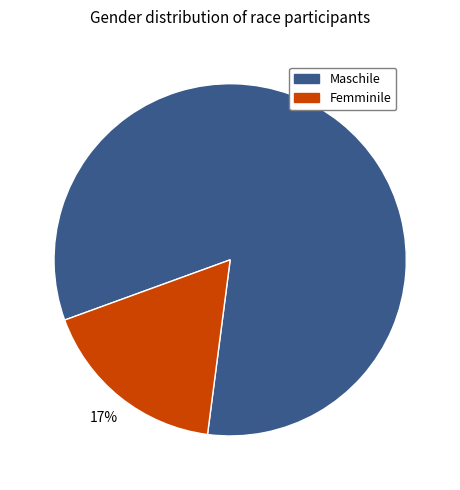

The Maschile slice represents 94% of the pie. True or false?

False